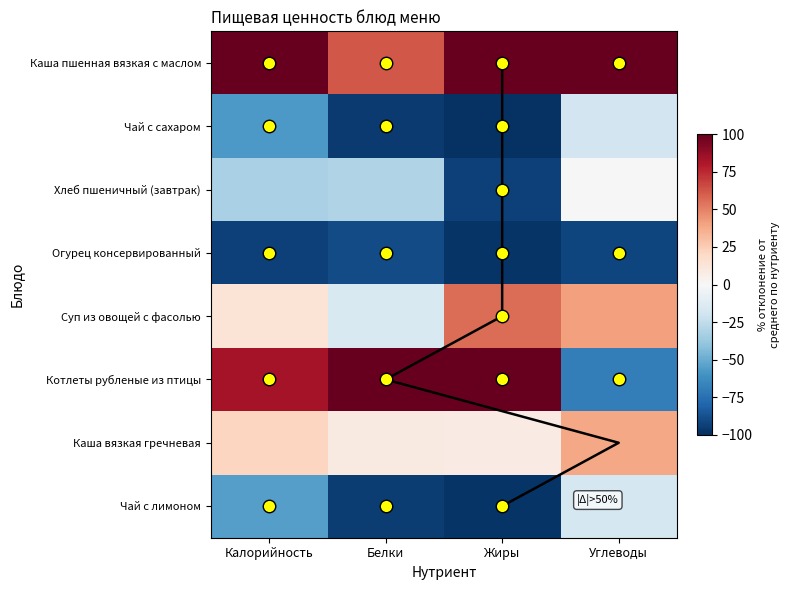

List the labels in order of Чай с лимоном value, smallest first.

Жиры, Белки, Калорийность, Углеводы